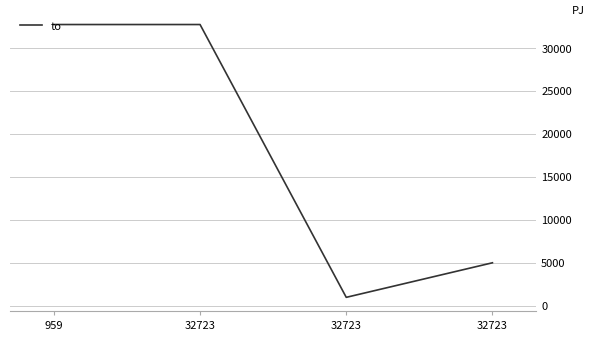

Rank the categories by value from lowest to highest.

32723, 32723, 959, 32723